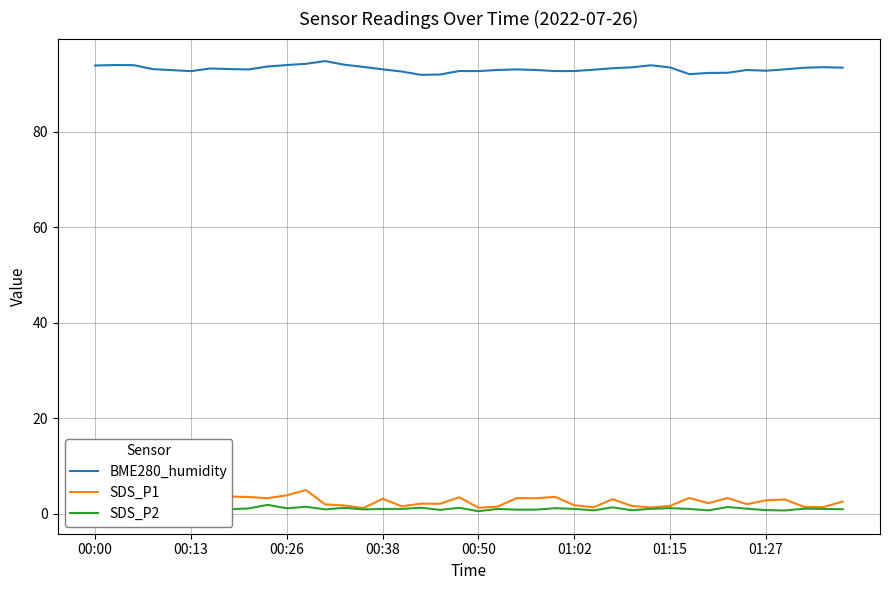

How many values in the SDS_P2 series exceed 1?

18